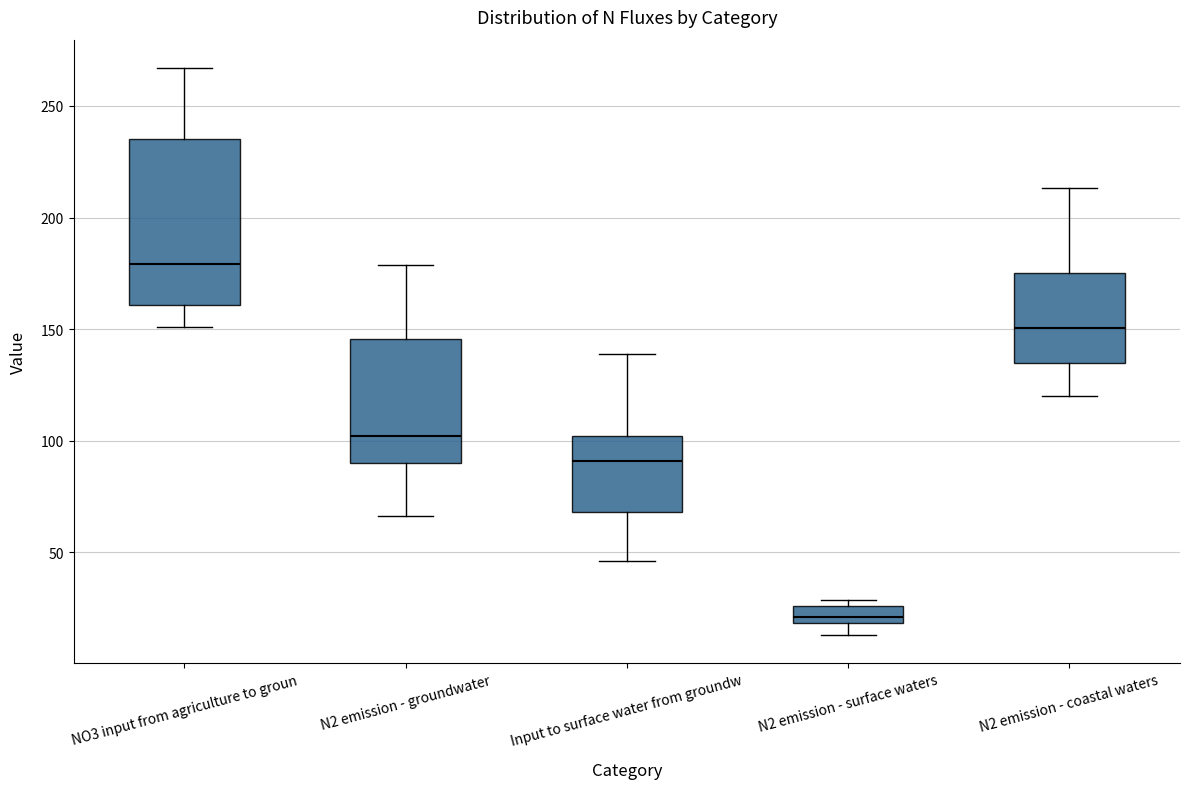

Where does the upper whisker of the box for NO3 input from agriculture to groun end on the y-axis? The values are not printed on the chart, so give them approximately, as read against the axis.

265